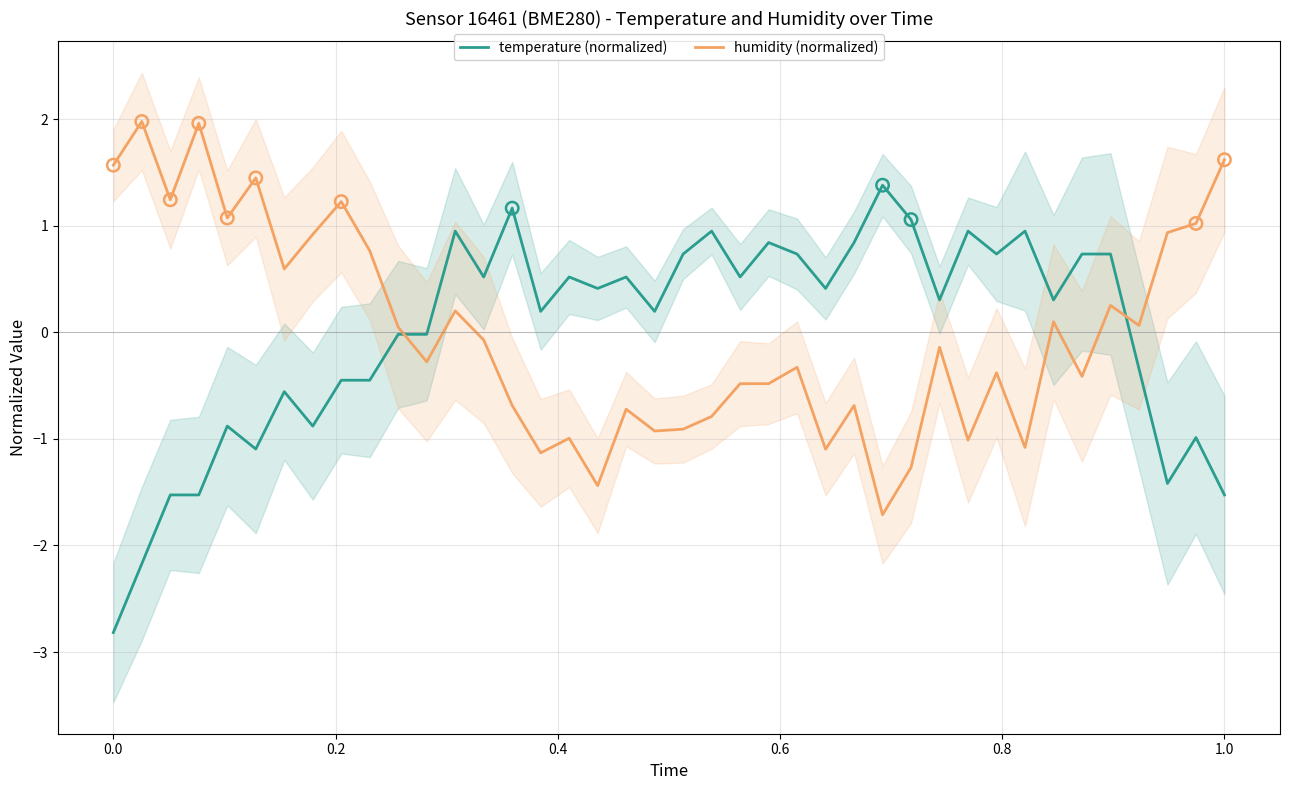

What is the lowest value of the humidity (normalized) series?

-1.7